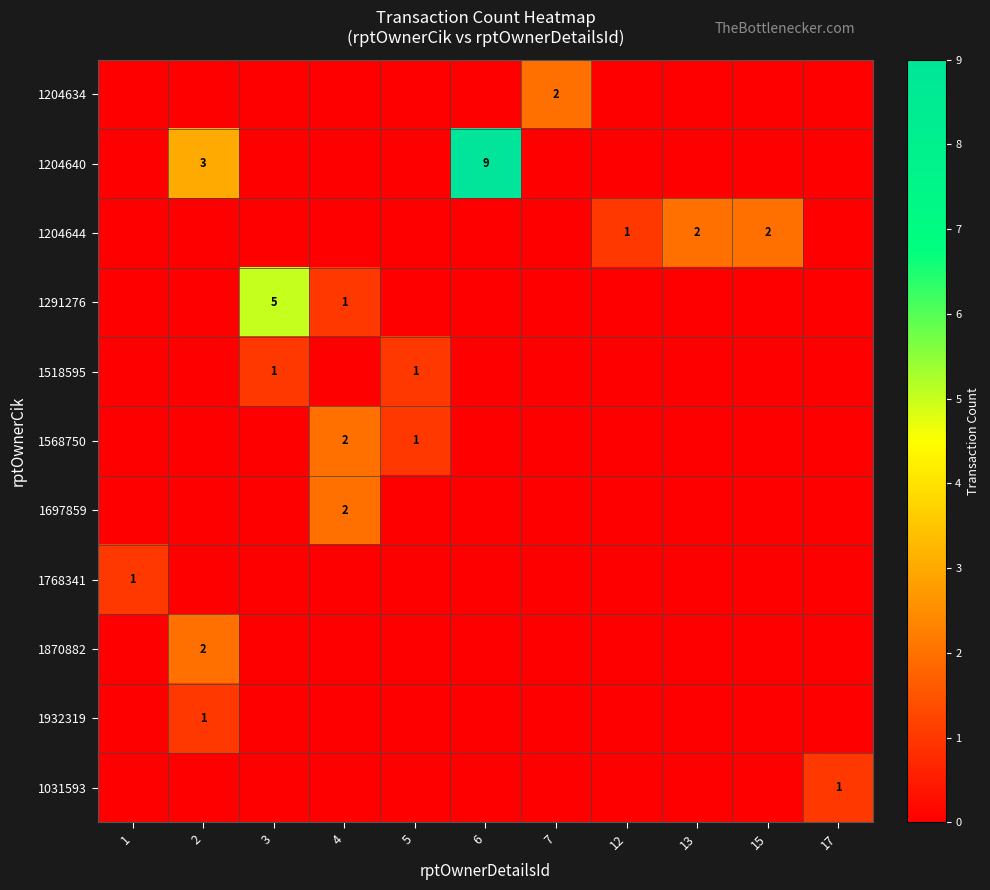

What is the difference between the maximum and minimum values in the 1291276 series?

5